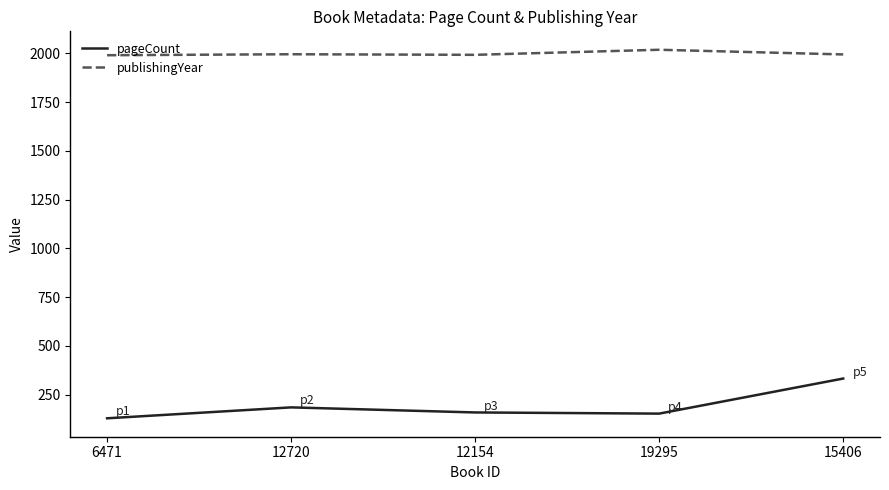

What is the total value across all series at 19295?

2171